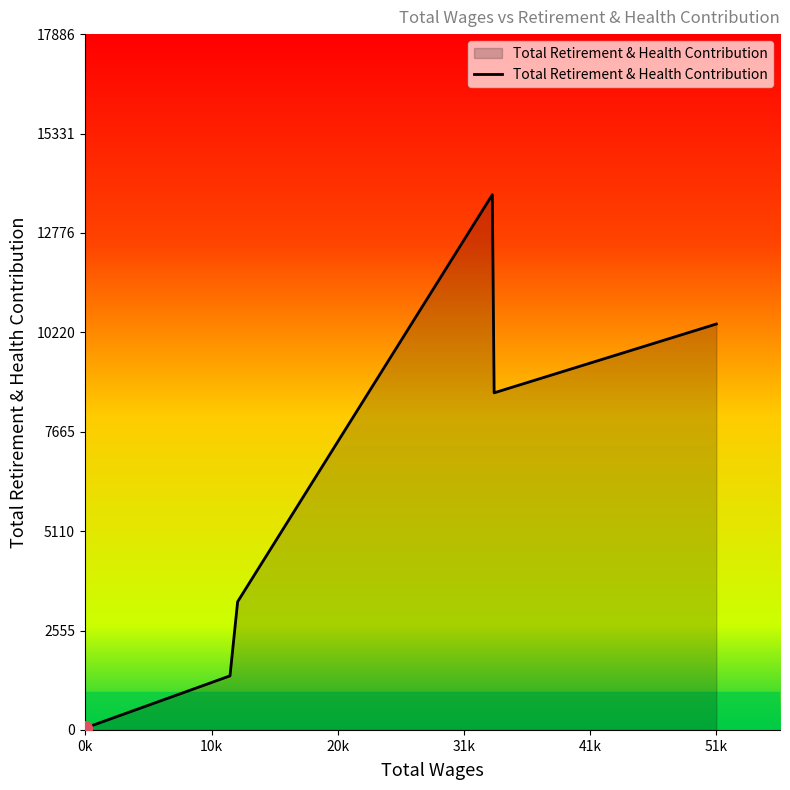

True or false: there are more than 0 points higher than both neighbors.

True